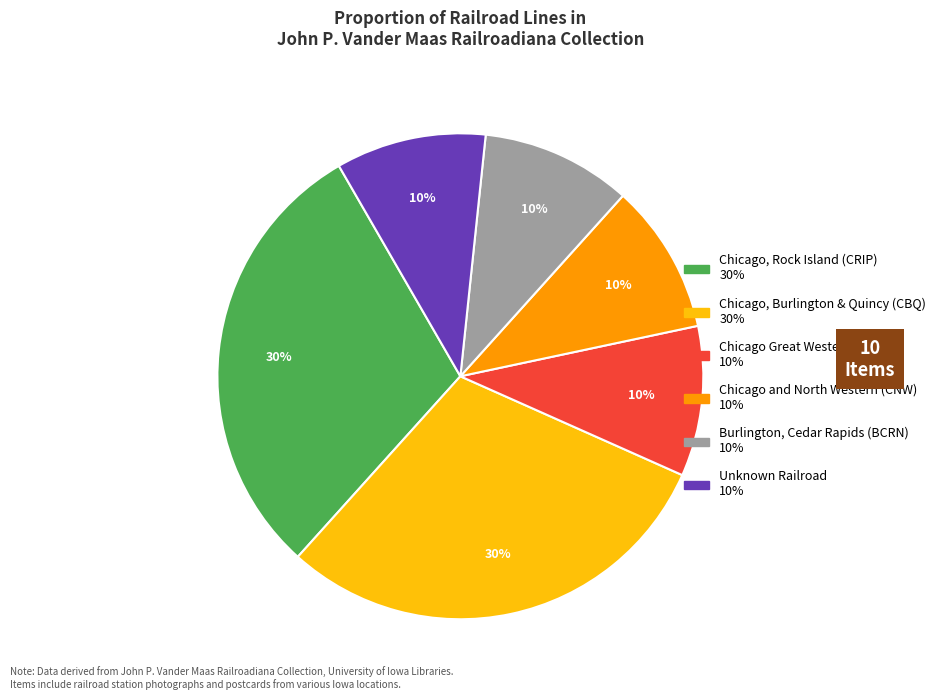

Is there any slice that represents more than half of the pie?

No